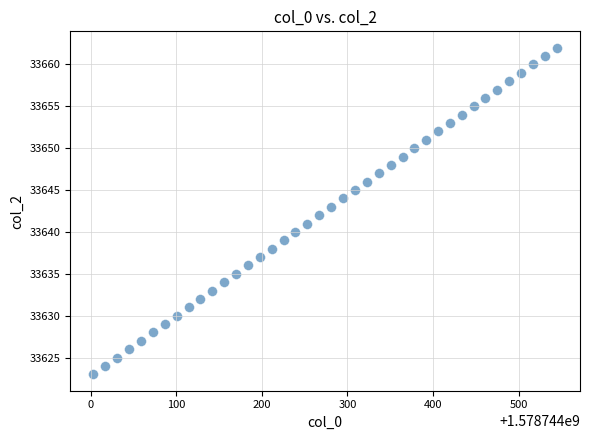

What is the range of Y values (max minus min)?

39